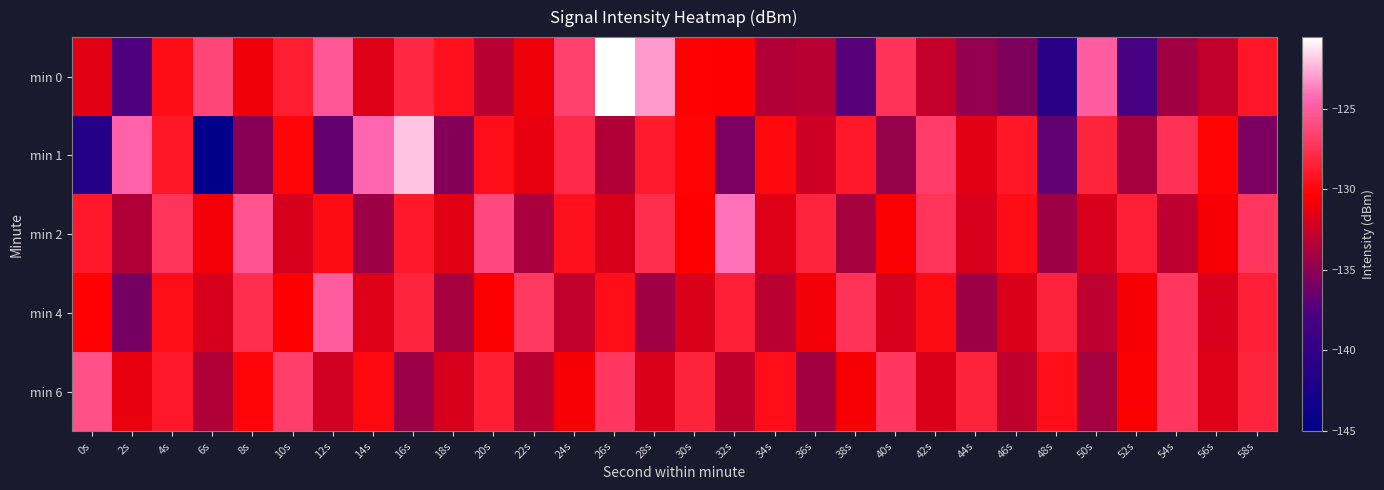

Reading right to left, list all the values displayed in this chart.

min 0: 58s=-129.0	56s=-132.9	54s=-134.1	52s=-137.9	50s=-124.9	48s=-141.1	46s=-135.6	44s=-134.6	42s=-132.7	40s=-127.4	38s=-137.1	36s=-133.2	34s=-133.5	32s=-130.4	30s=-130.3	28s=-123.1	26s=-120.5	24s=-126.5	22s=-131.0	20s=-133.3	18s=-129.4	16s=-128.1	14s=-131.6	12s=-125.3	10s=-128.6	8s=-131.0	6s=-126.2	4s=-129.6	2s=-137.5	0s=-131.5
min 1: 58s=-135.7	56s=-130.1	54s=-127.5	52s=-133.9	50s=-128.2	48s=-136.8	46s=-129.0	44s=-131.5	42s=-126.8	40s=-134.6	38s=-128.9	36s=-132.3	34s=-129.9	32s=-135.7	30s=-130.1	28s=-128.8	26s=-133.5	24s=-127.9	22s=-131.2	20s=-129.5	18s=-135.3	16s=-122.0	14s=-124.4	12s=-136.7	10s=-130.1	8s=-135.3	6s=-145.0	4s=-129.0	2s=-124.6	0s=-141.4
min 2: 58s=-127.1	56s=-130.6	54s=-133.0	52s=-128.5	50s=-131.9	48s=-134.2	46s=-129.6	44s=-132.0	42s=-127.2	40s=-130.6	38s=-133.9	36s=-128.2	34s=-131.7	32s=-124.0	30s=-130.3	28s=-127.7	26s=-132.0	24s=-129.3	22s=-133.8	20s=-126.1	18s=-131.5	16s=-128.9	14s=-134.2	12s=-129.7	10s=-132.0	8s=-125.5	6s=-130.8	4s=-127.2	2s=-133.5	0s=-128.9
min 4: 58s=-128.4	56s=-131.8	54s=-127.2	52s=-130.6	50s=-133.0	48s=-128.4	46s=-131.8	44s=-134.2	42s=-129.7	40s=-132.0	38s=-127.3	36s=-130.8	34s=-133.1	32s=-128.5	30s=-131.8	28s=-134.1	26s=-129.5	24s=-132.8	22s=-127.1	20s=-130.5	18s=-133.9	16s=-128.2	14s=-131.7	12s=-125.0	10s=-130.3	8s=-127.7	6s=-132.0	4s=-129.5	2s=-135.9	0s=-130.2
min 6: 58s=-128.3	56s=-131.7	54s=-127.1	52s=-130.6	50s=-134.0	48s=-129.4	46s=-132.9	44s=-128.3	42s=-131.7	40s=-127.2	38s=-130.6	36s=-134.0	34s=-129.5	32s=-132.9	30s=-128.3	28s=-131.8	26s=-127.2	24s=-130.6	22s=-133.1	20s=-128.5	18s=-131.9	16s=-134.4	14s=-129.8	12s=-132.2	10s=-126.7	8s=-130.0	6s=-133.5	4s=-128.9	2s=-131.2	0s=-125.7